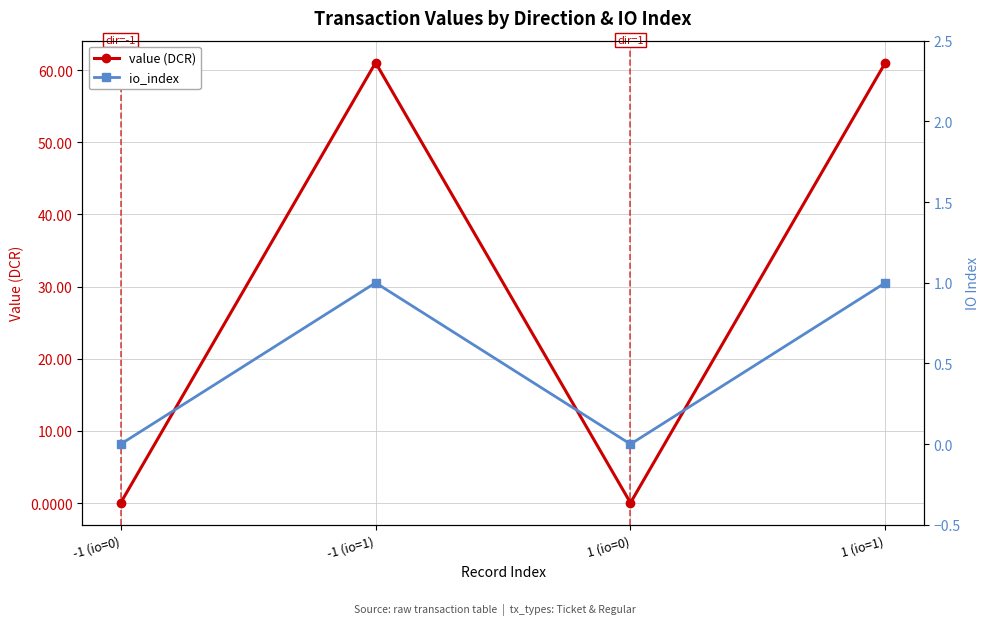

What position from the left is 1 (io=0)?

3